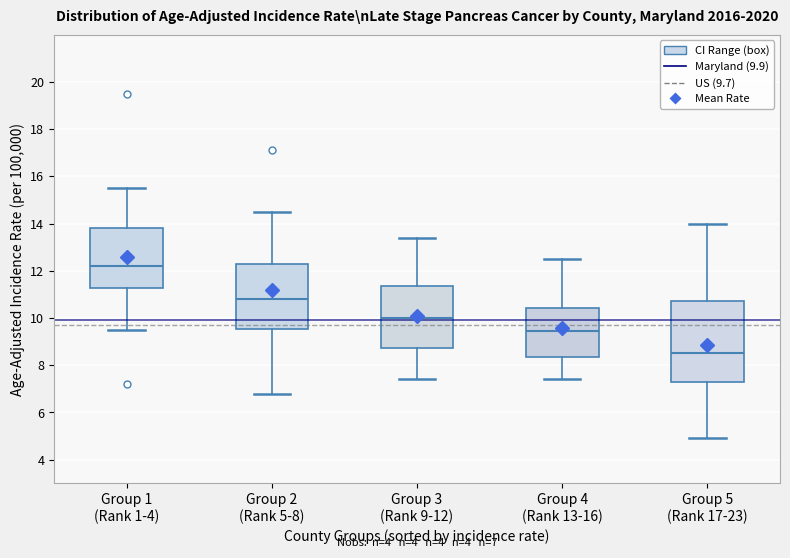

Which box's median line is the highest?

Group 1 (Rank 1-4)